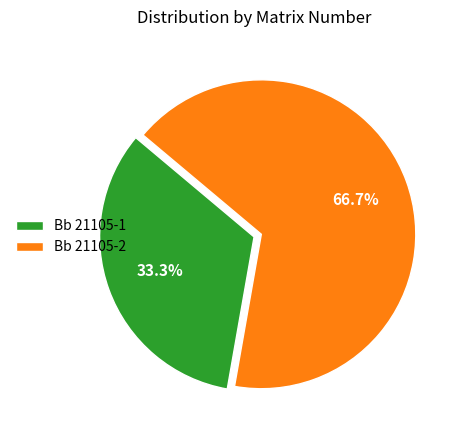

Combined, what portion of the pie is Bb 21105-2 and Bb 21105-1?

100.0%